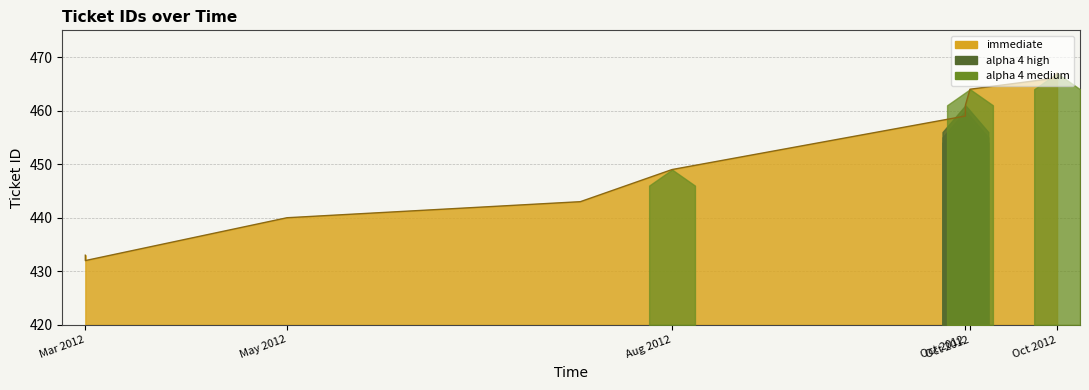

How many lines are shown in the chart?

1